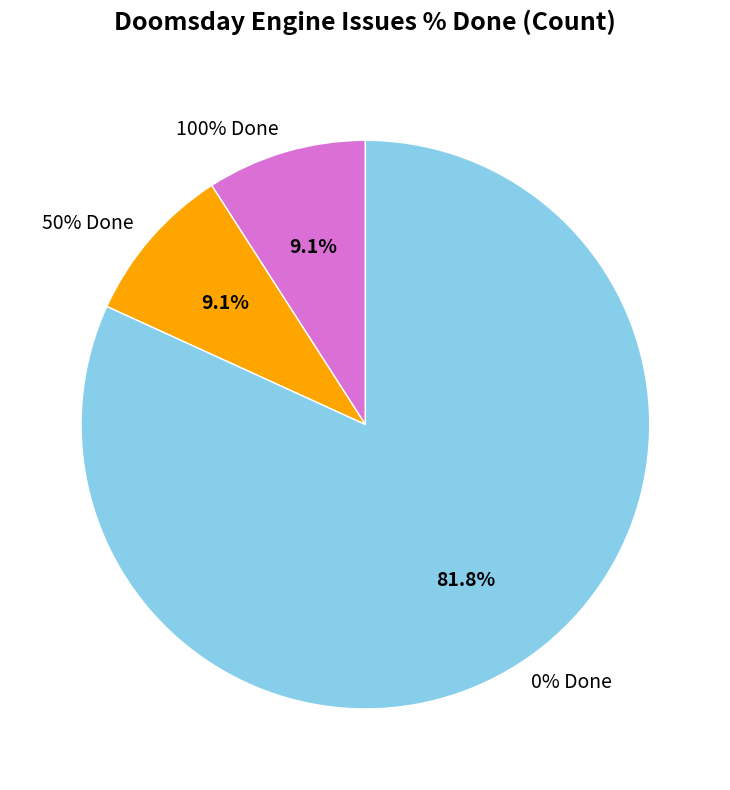

Does any single category account for the majority?

Yes